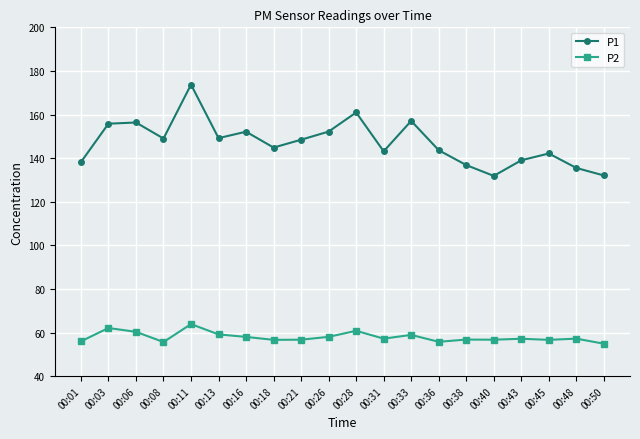

At 00:06, list the series in order from smallest to largest.

P2, P1